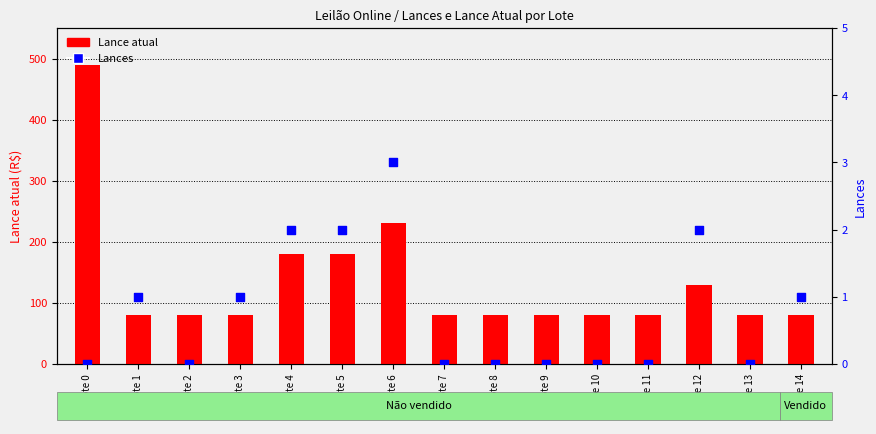

Which series has the largest total across all categories?

Lance atual